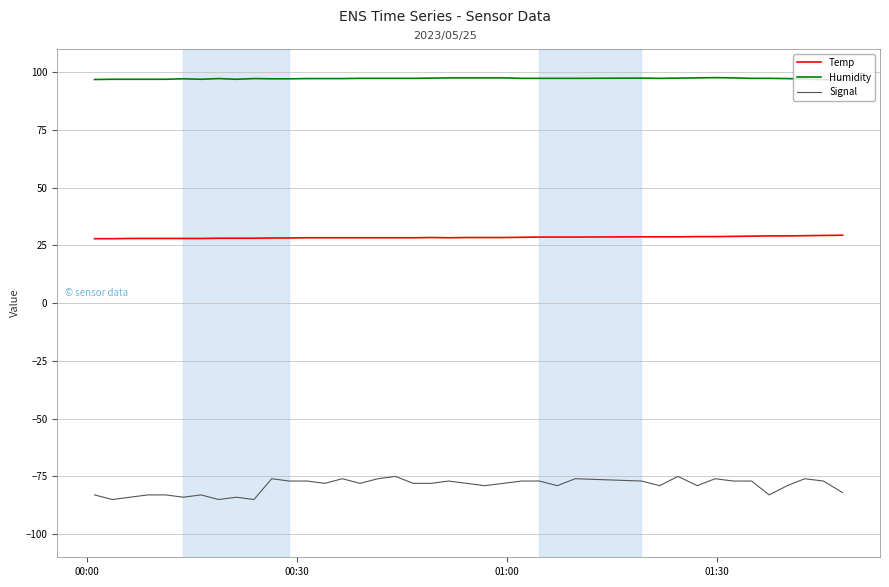

Rank the series by their average value, from lowest to highest.

Signal, Temp, Humidity